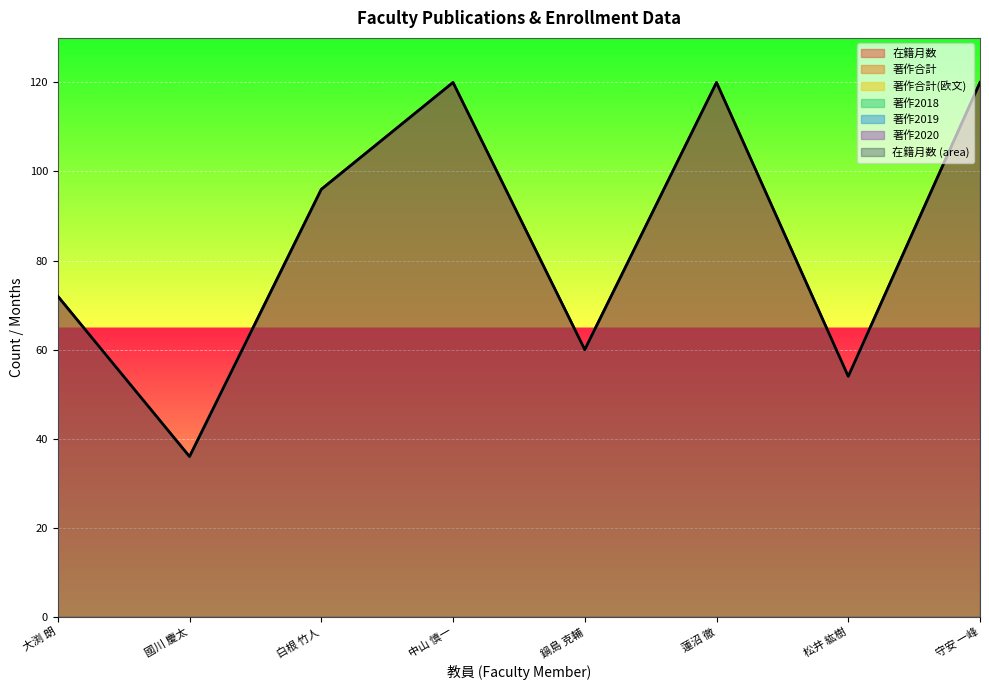

True or false: 著作合計 and 著作合計(欧文) cross at least once.

False